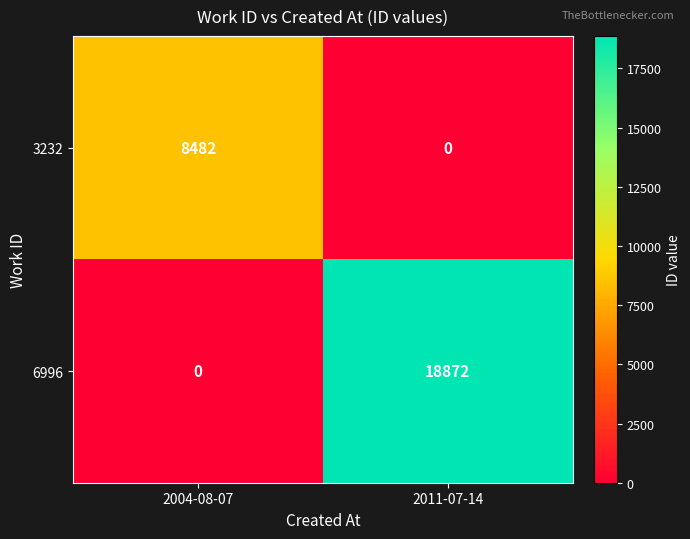

Reading left to right, what are all the values shown in this chart?

3232: 8482	0
6996: 0	18872